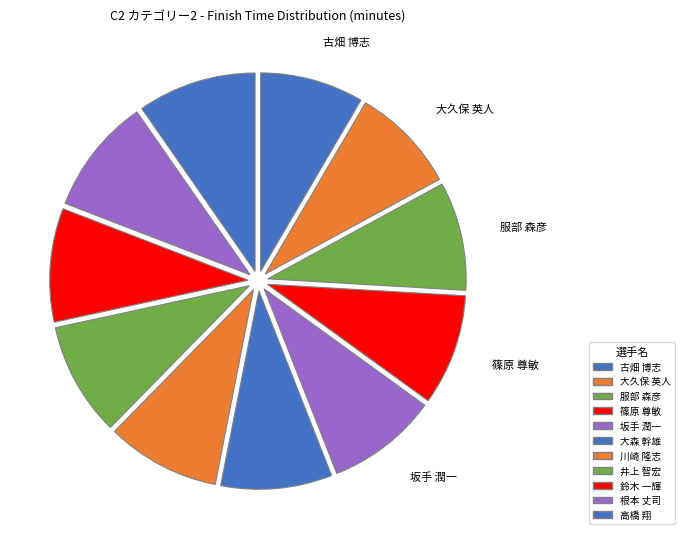

How many slices are in this pie chart?

11